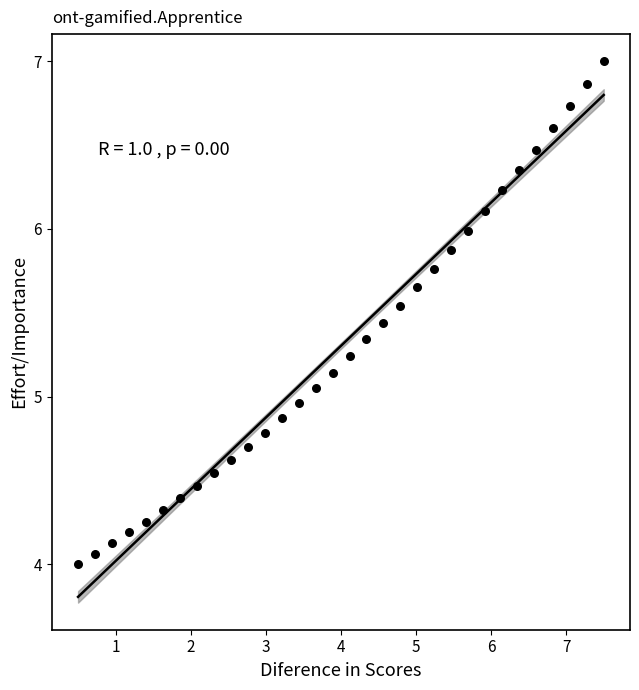

What is the range of Y values (max minus min)?

3.0